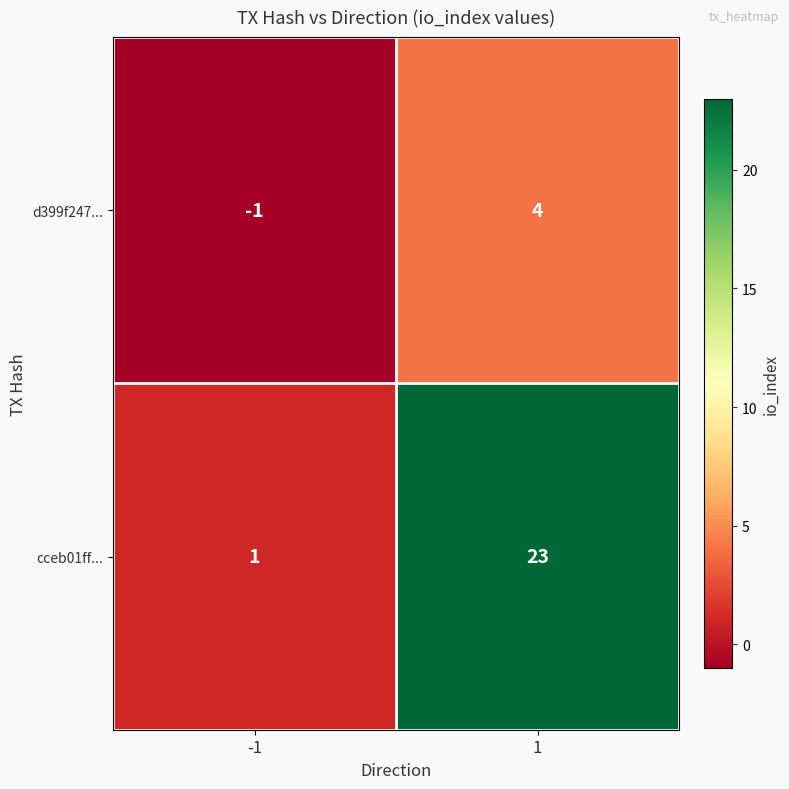

What is the sum of all d399f247... values?

3